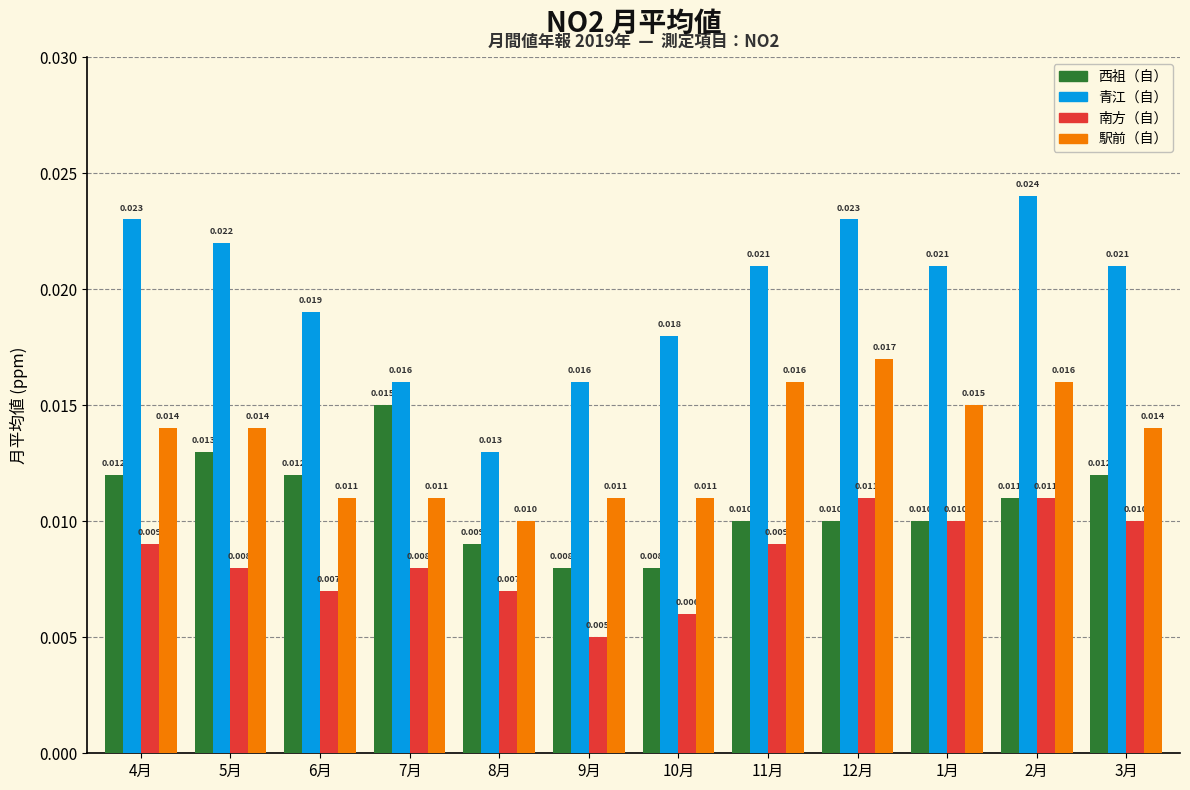

Which series has the widest spread of values?

青江（自）